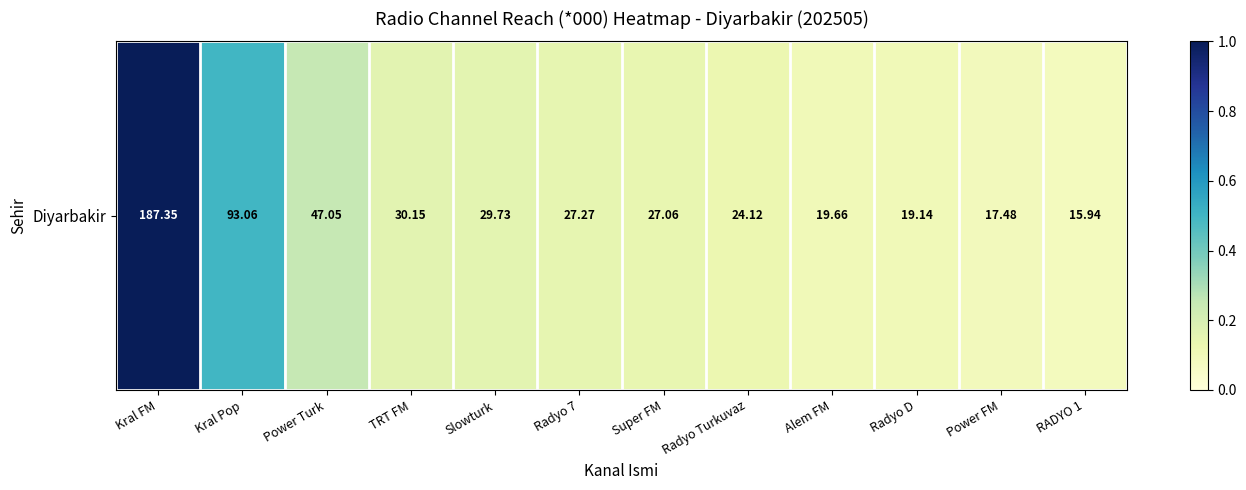

At which label is the value closest to 0?

RADYO 1